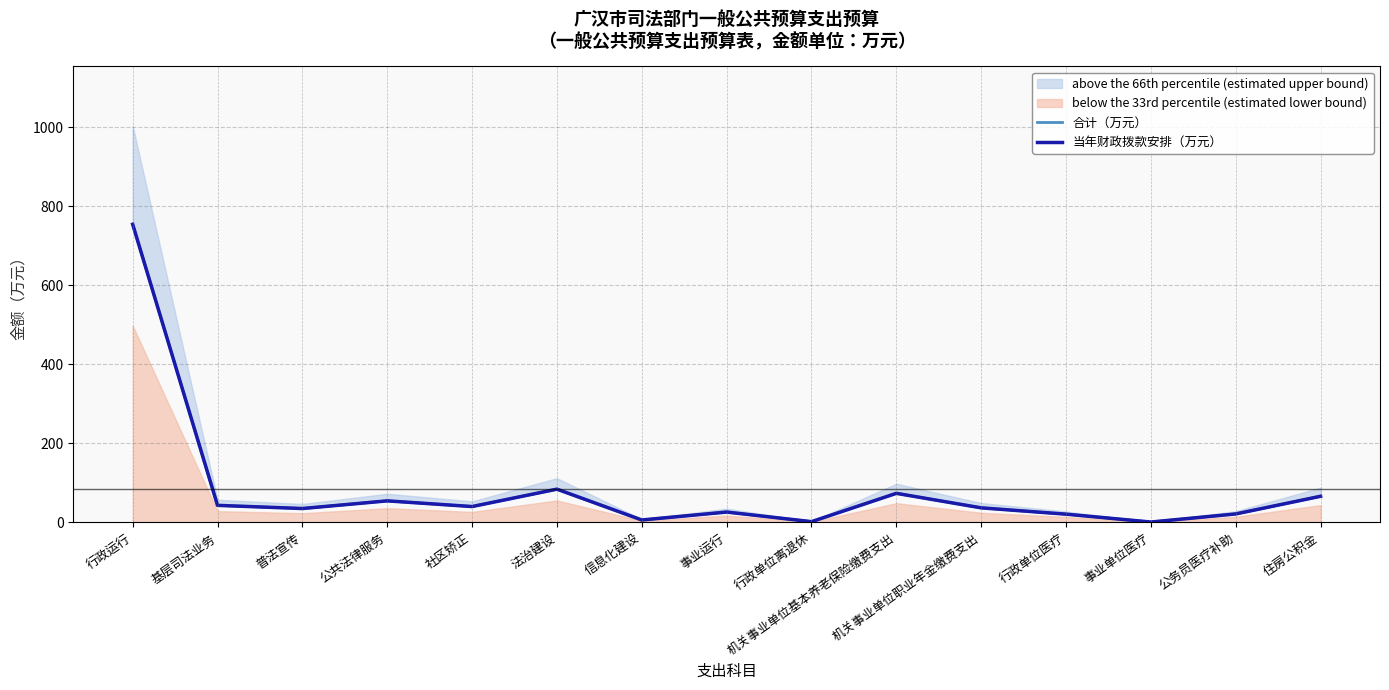

What is the sum of the 合计（万元） values at 基层司法业务 and 公务员医疗补助?

64.3